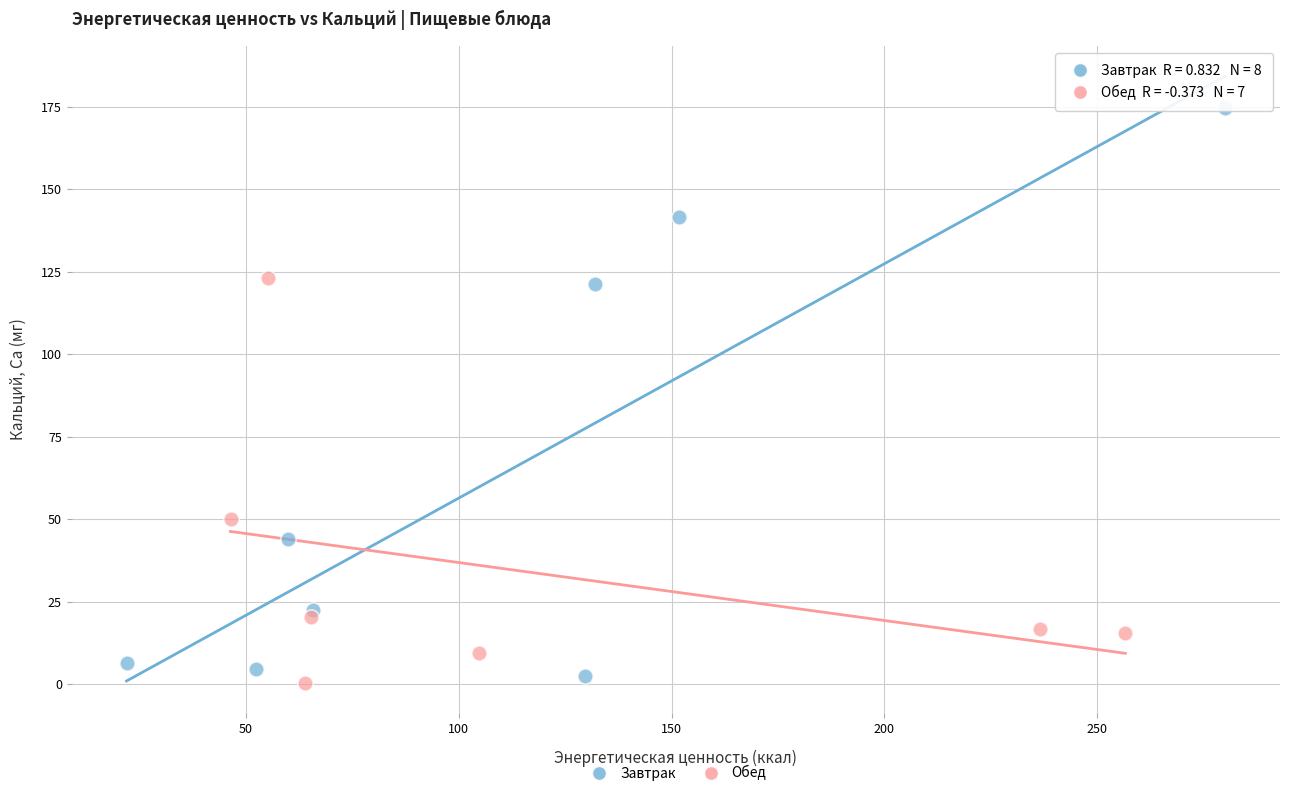

Which series reaches the minimum Y coordinate?

Обед